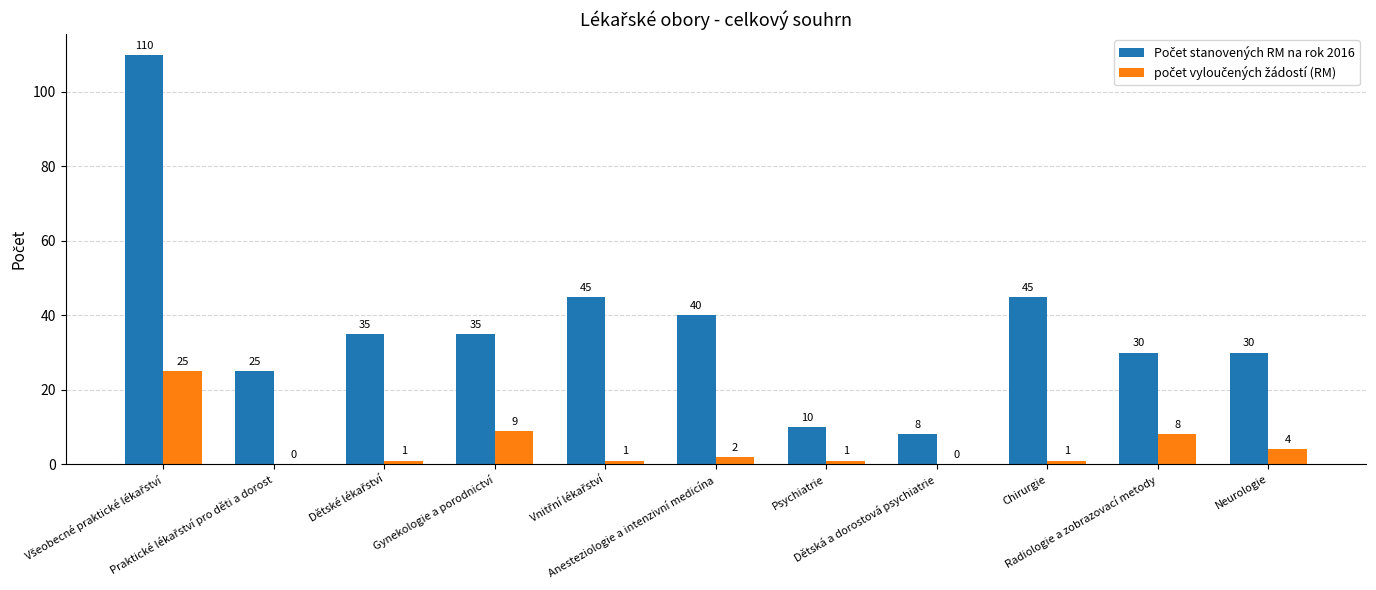

What is the greatest value displayed?

110